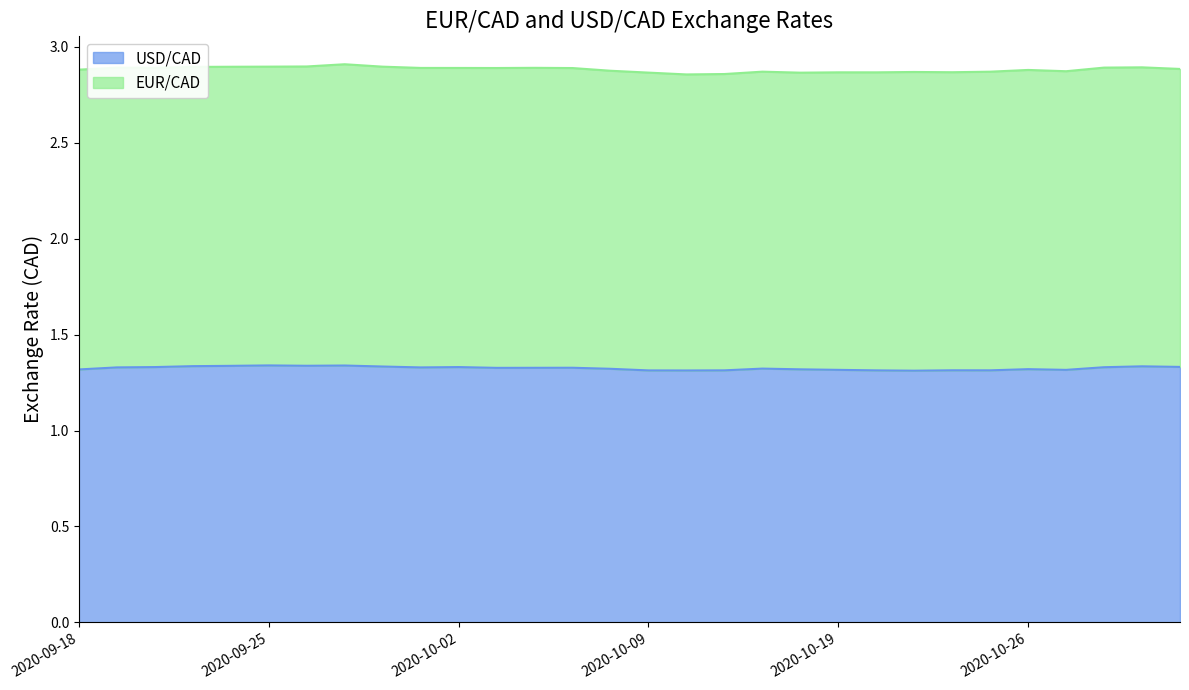

What is the sum of all values?

39.8